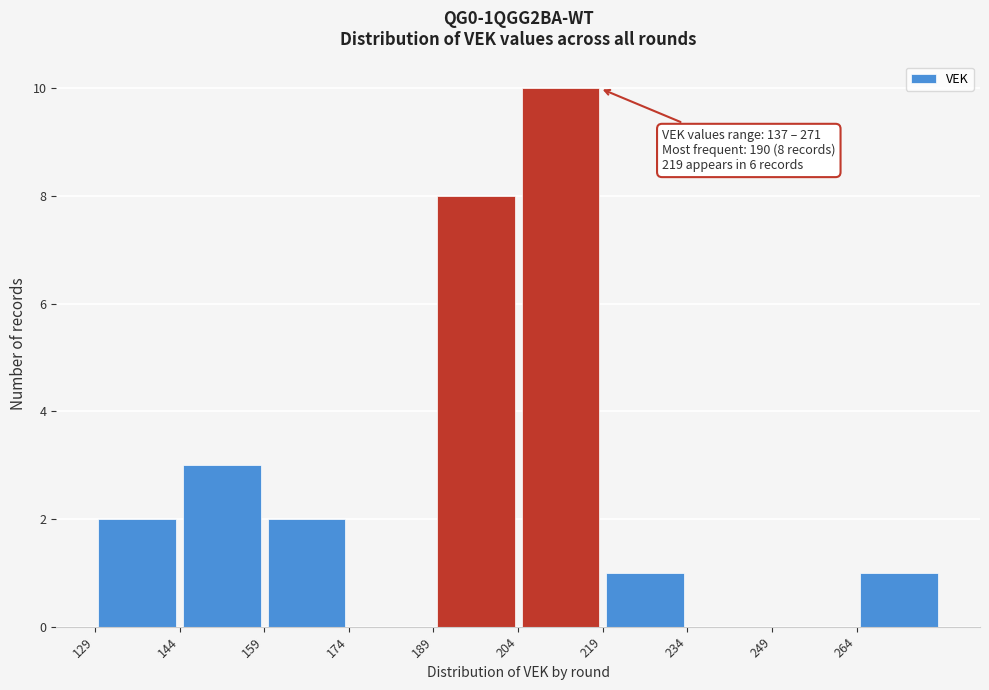

Which range on the x-axis has the tallest bar?

204.5 to 219.5